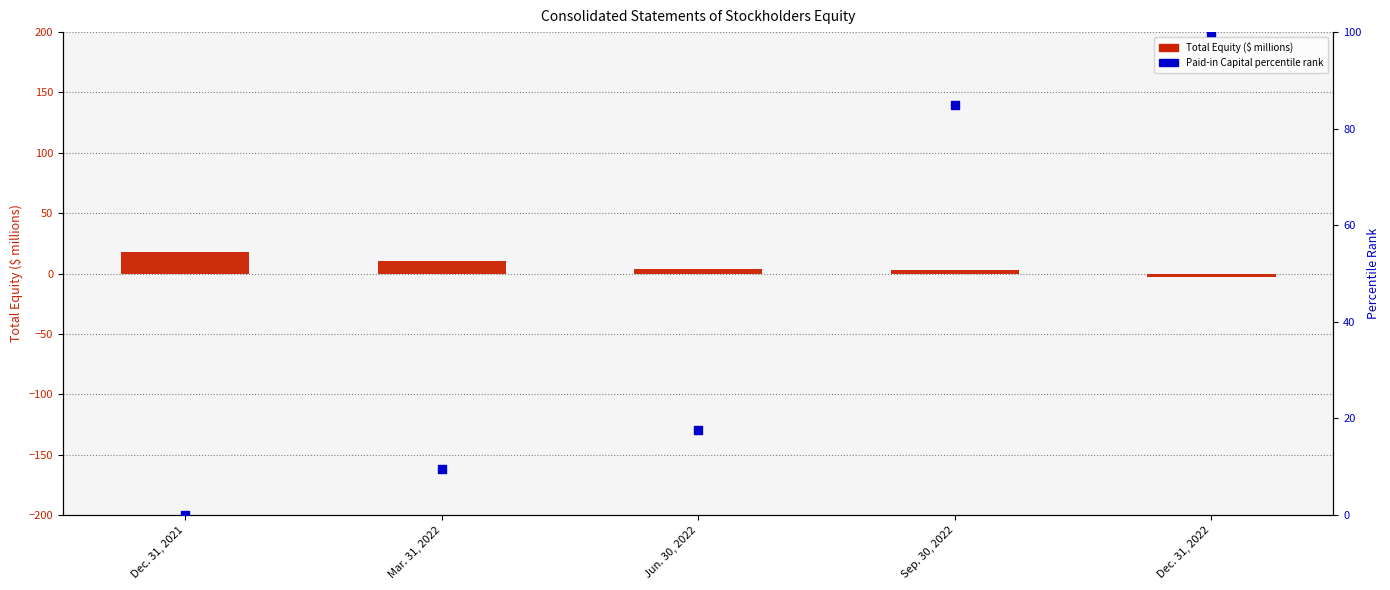

Is the value of Paid-in Capital percentile rank at Dec. 31, 2022 greater than the value of Total (millions $) at Dec. 31, 2022?

Yes